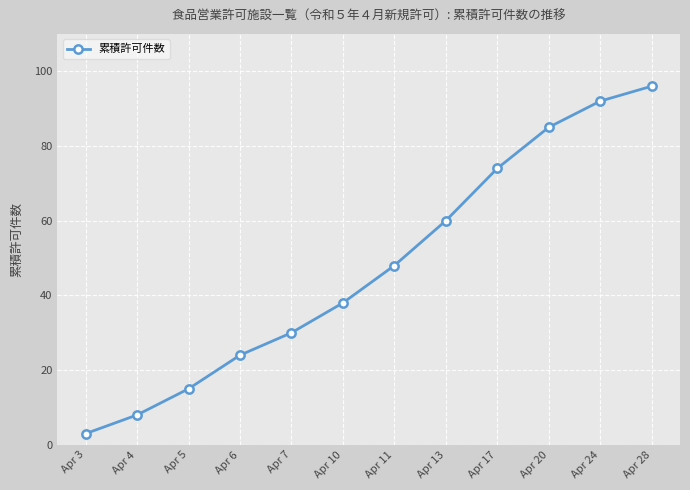

How many categories are shown in the chart?

12